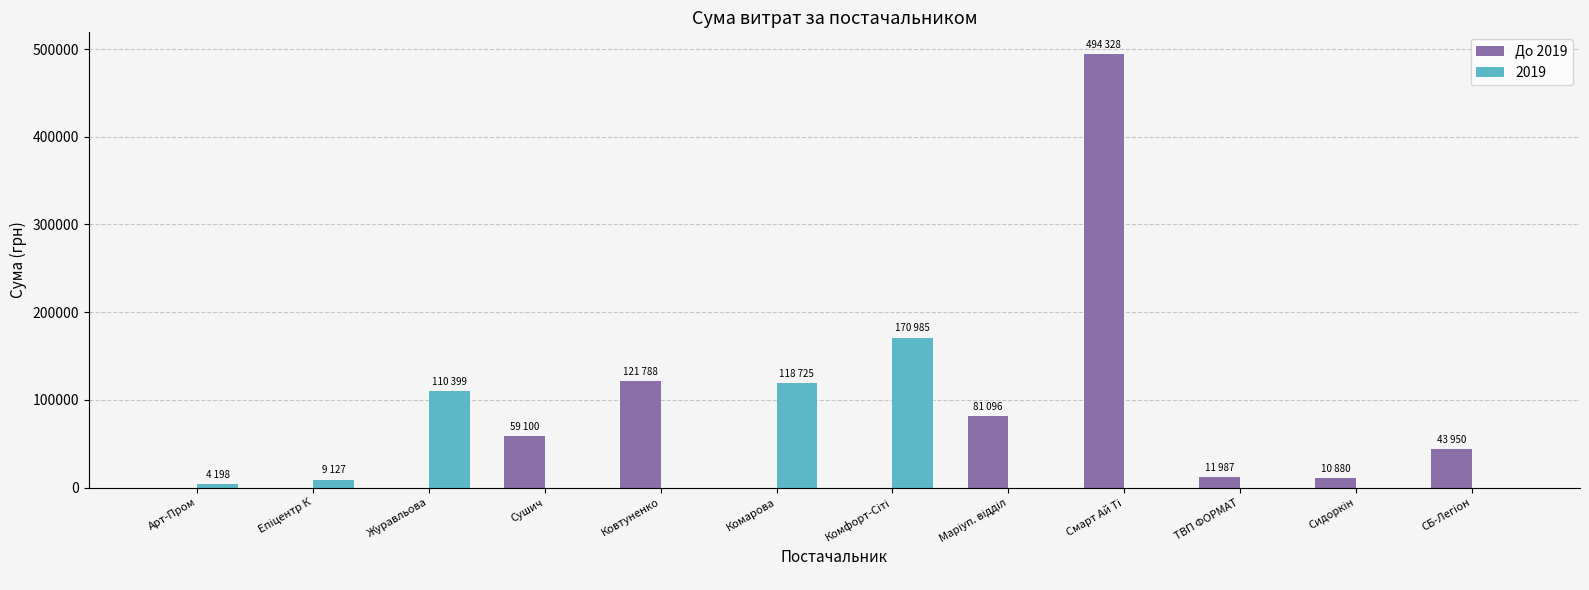

What is the sum of all До 2019 values?

823129.5